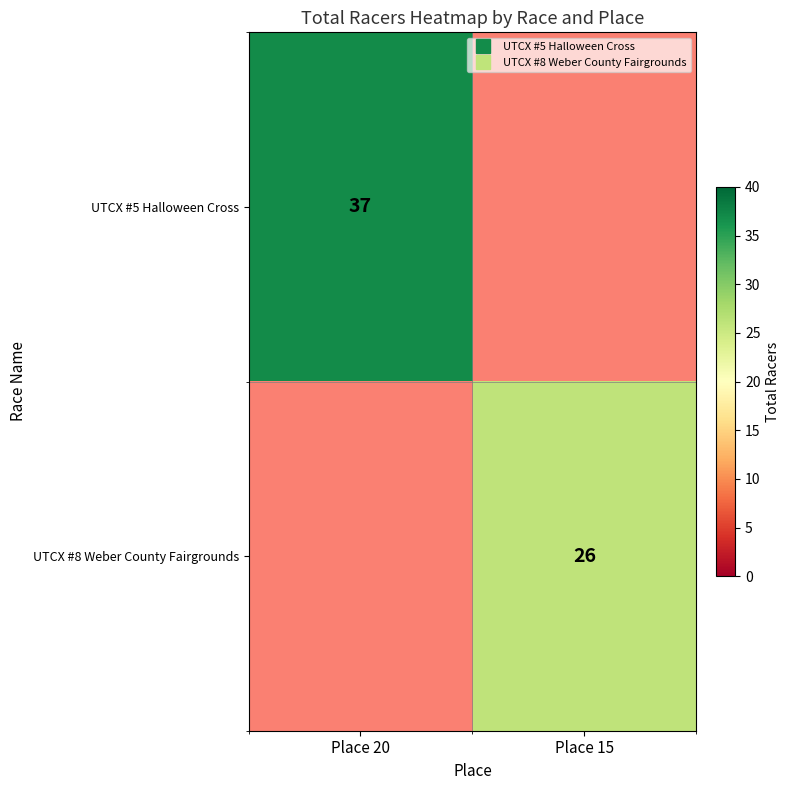

The value of UTCX #5 Halloween Cross at Place 15 is 20. True or false?

False